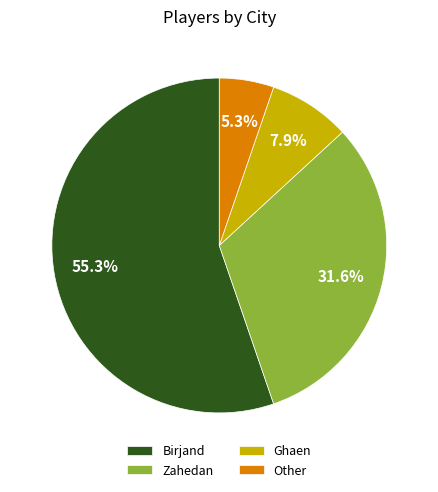

Is the sum of Birjand and Other greater than half?

Yes